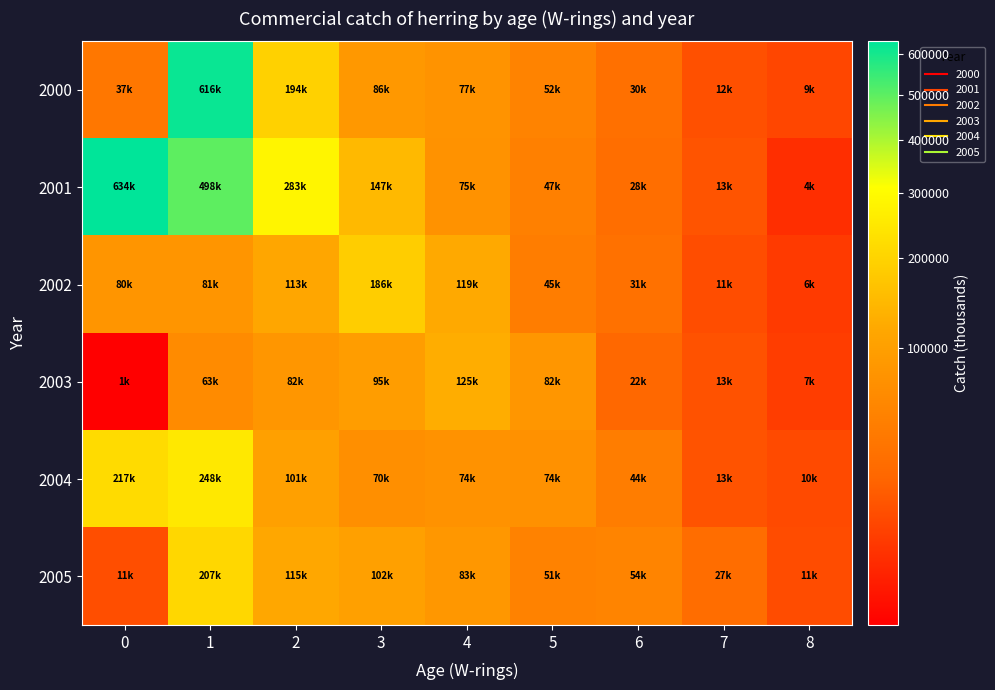

Between 1 and 4, which is larger?

1